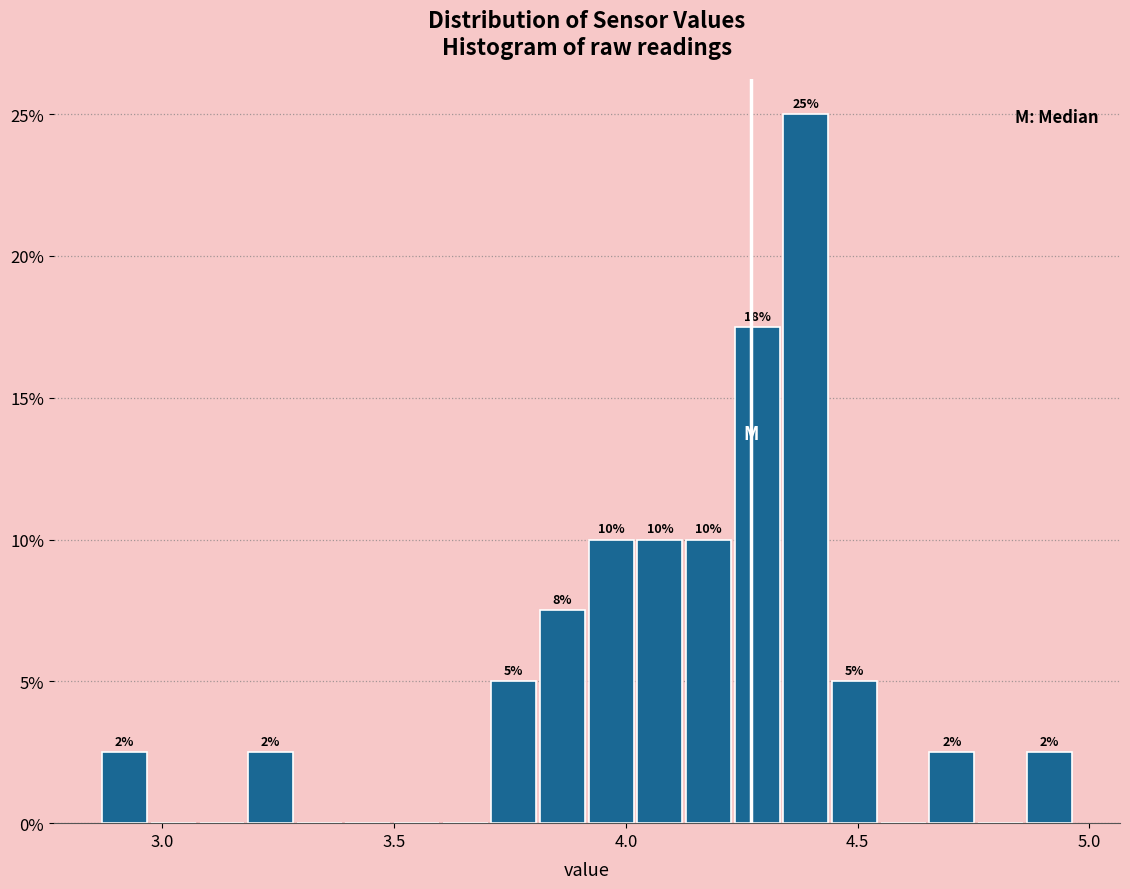

Around what value on the x-axis is the tallest bar? Give the approximate position of its centre, as read against the axis.

4.40